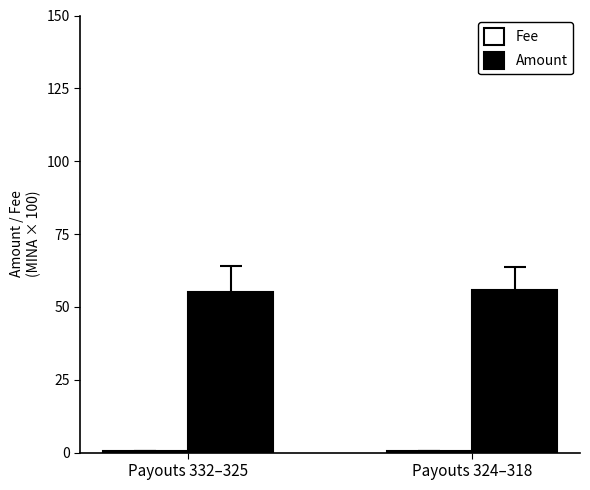

How many groups of bars are there?

2